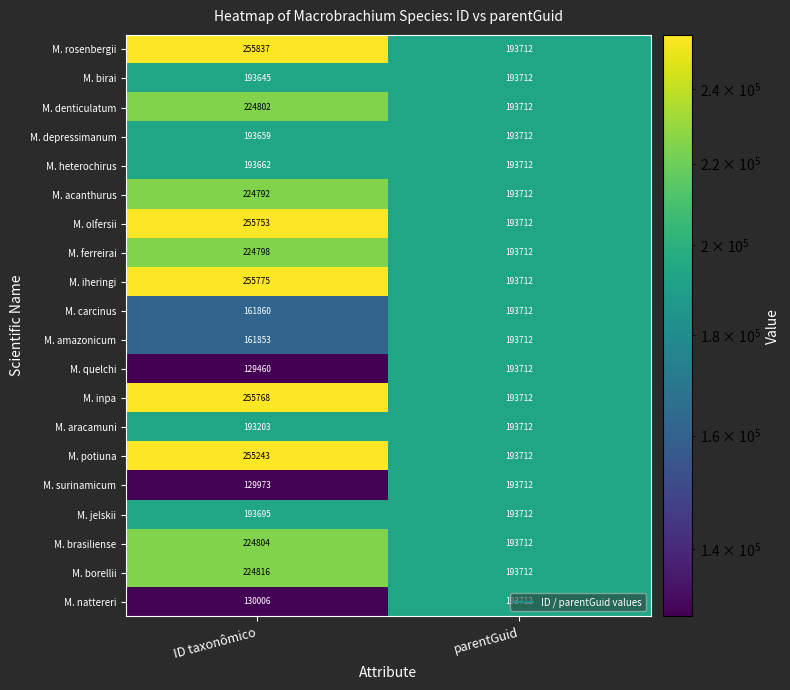

True or false: M. aracamuni has a value of 267861 at parentGuid.

False